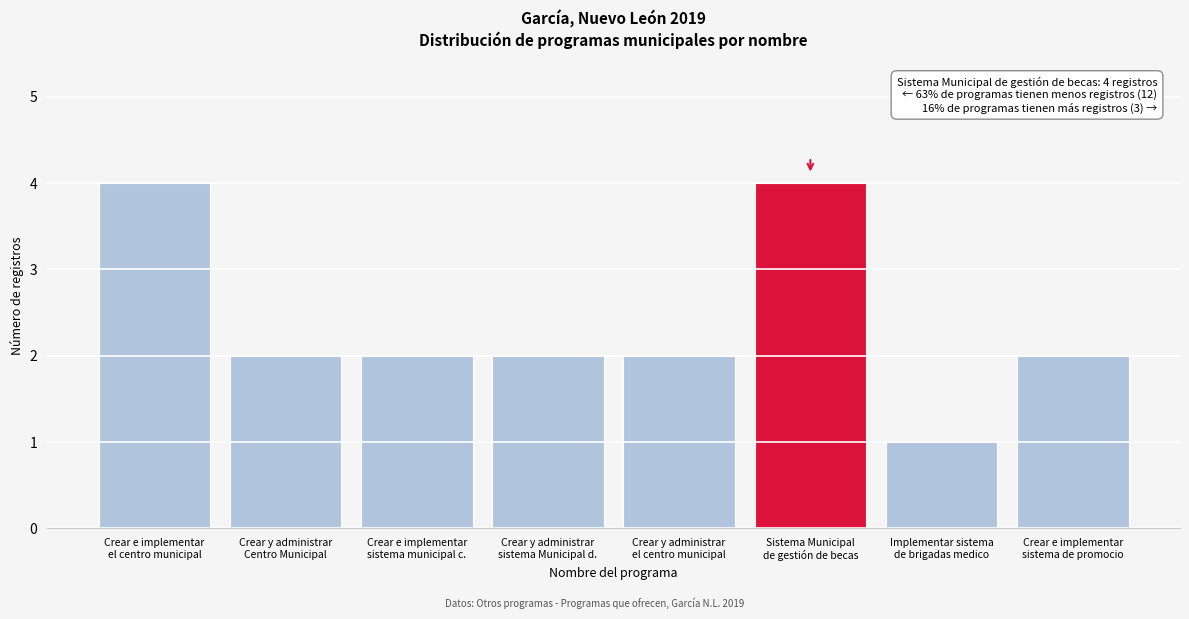

Reading left to right, extract all data points from this chart.

4	2	2	2	2	4	1	2